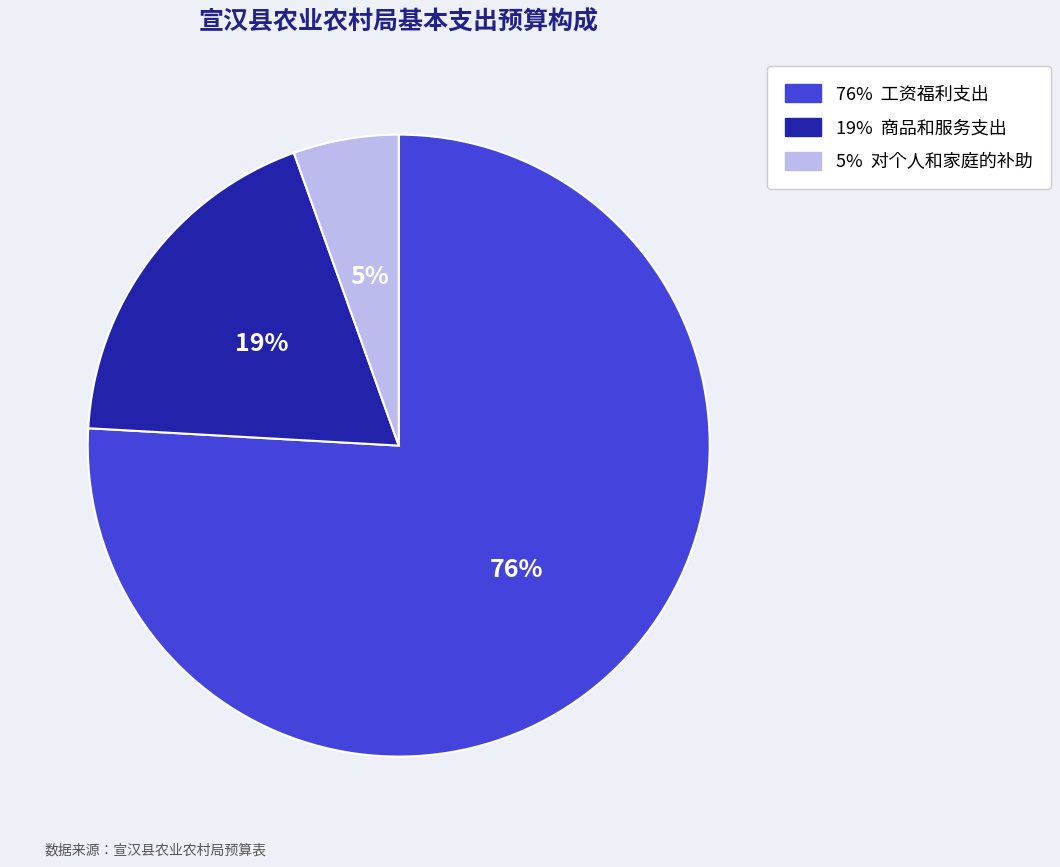

To the nearest percent, what is the average slice percentage?

33%